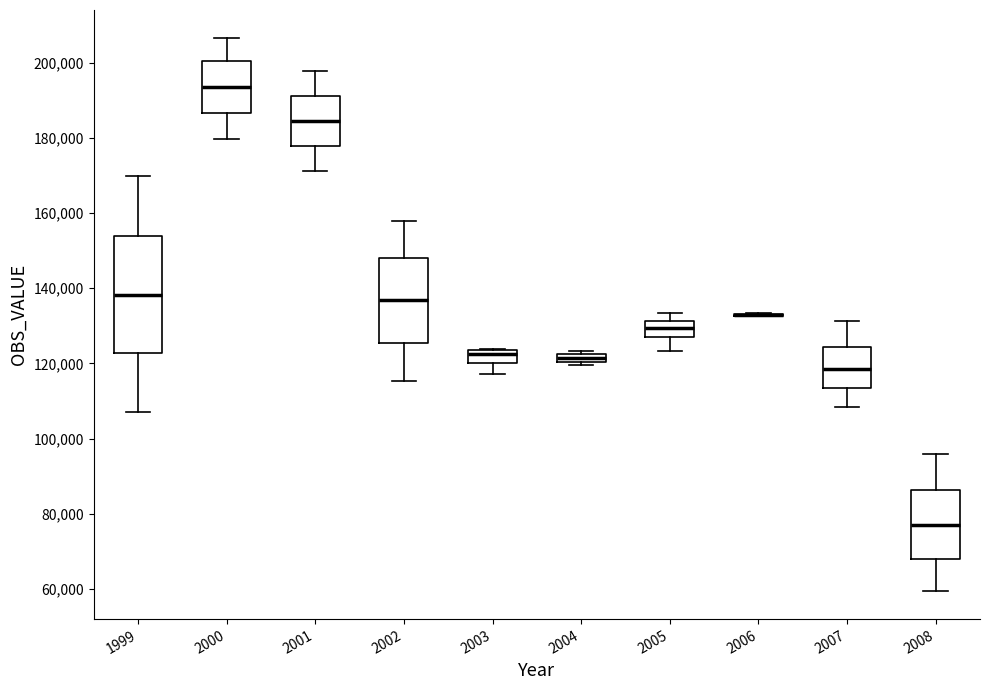

Where is the upper edge of the box at x = 2005 on the y-axis? The values are not printed on the chart, so give them approximately, as read against the axis.

132000